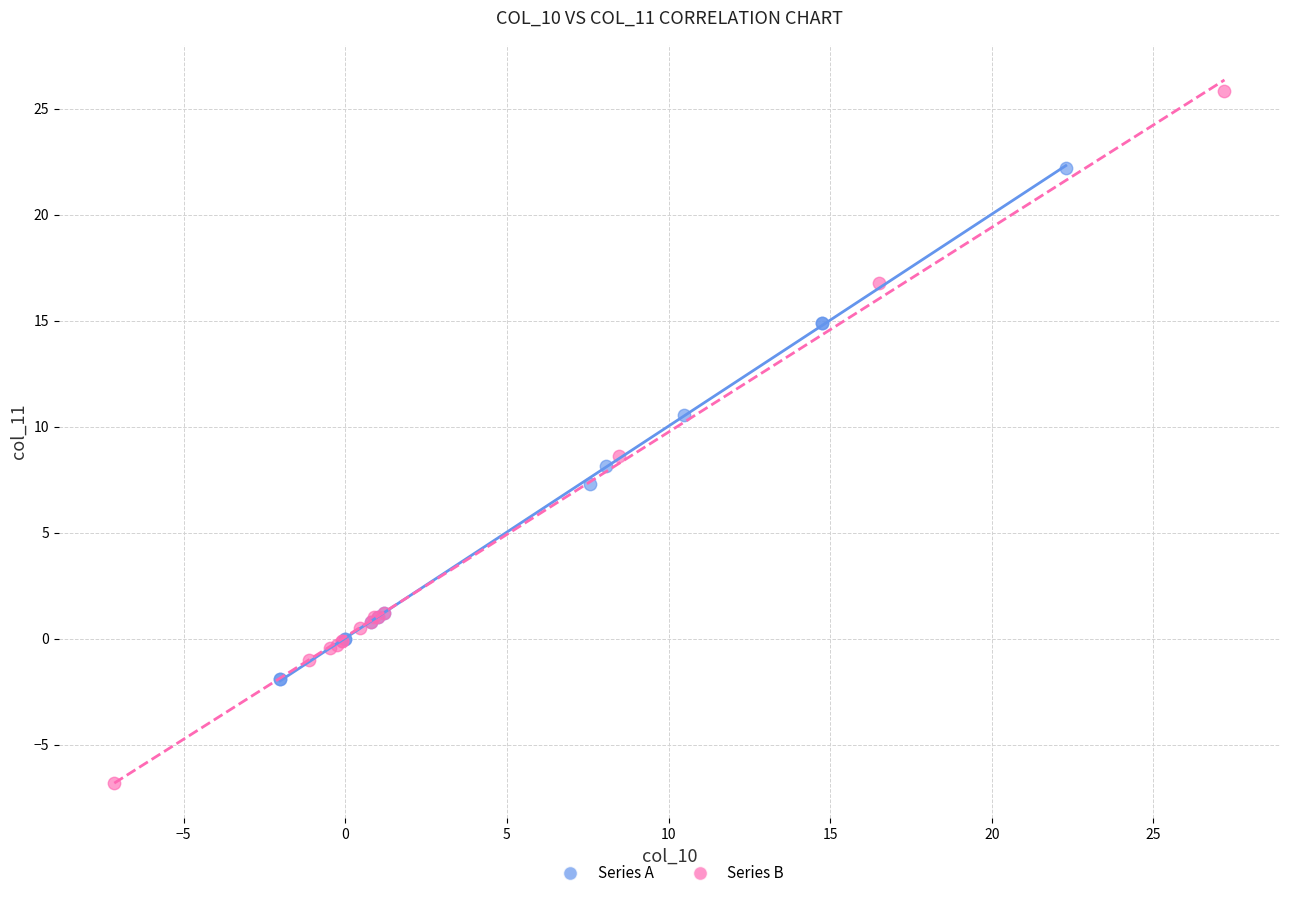

Which series contains the lowest Y value?

Series B